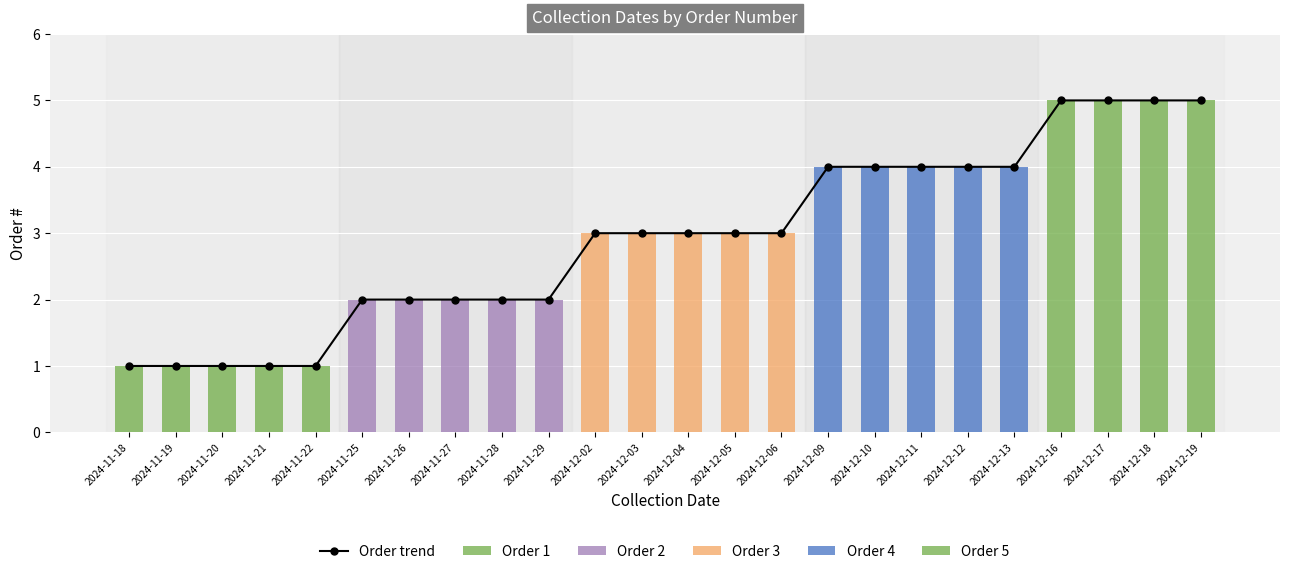

What is the approximate value at 2024-12-19?

5